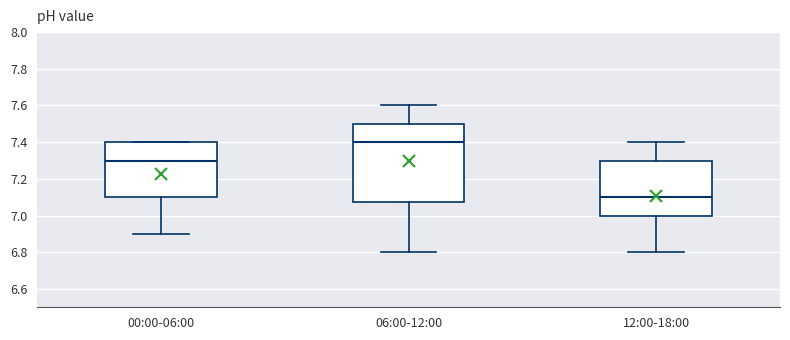

Which box is the tallest, from its lower edge to its upper edge?

06:00-12:00